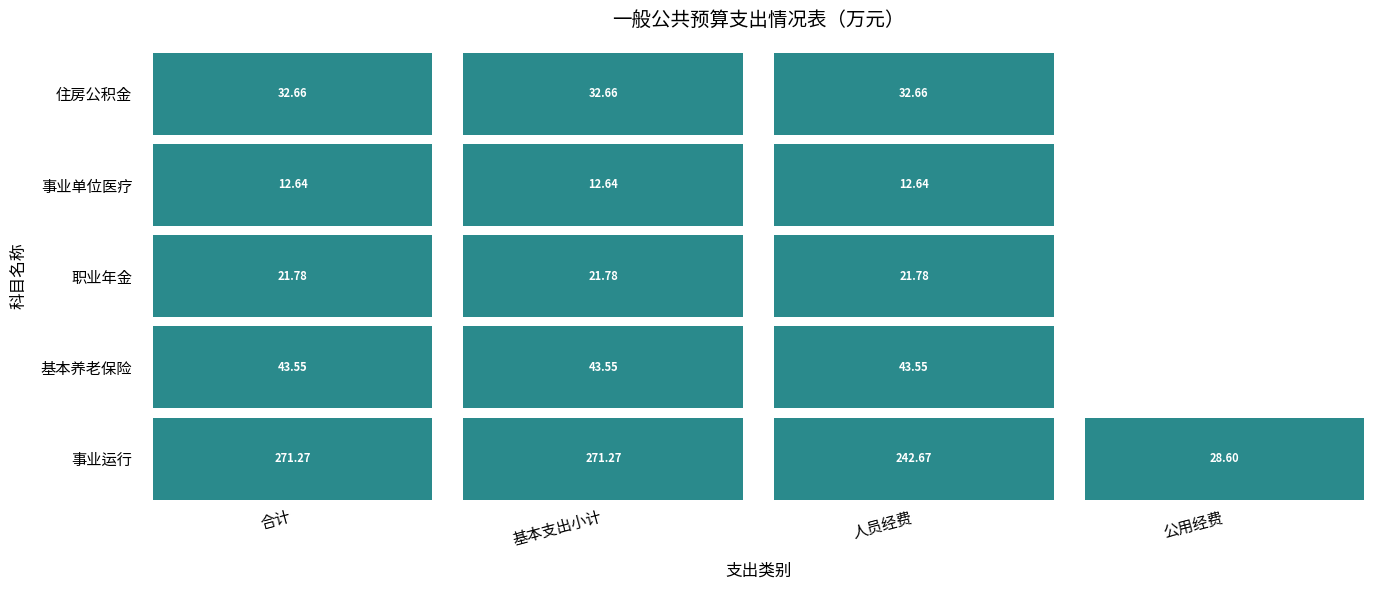

How many data points in 机关事业单位基本养老保险缴费支出 are above 43?

3